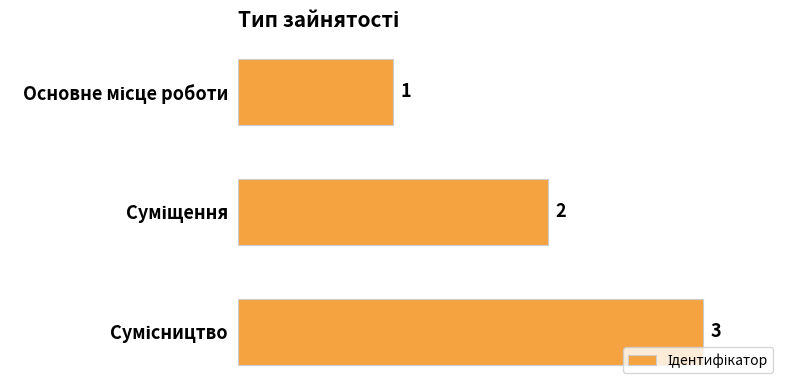

Count the number of categories in the chart.

3